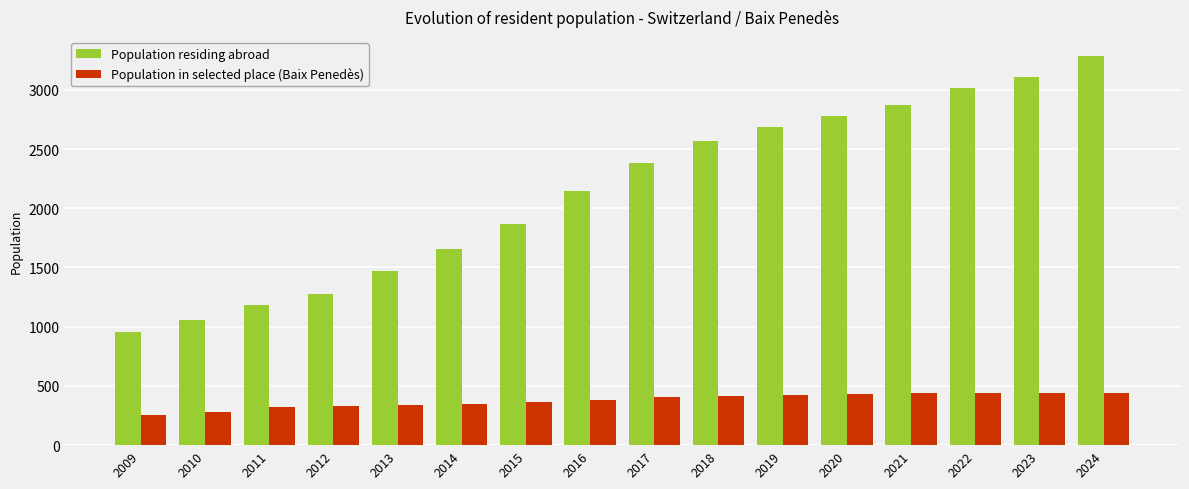

Which category has the highest value in the Population residing abroad series?

2024